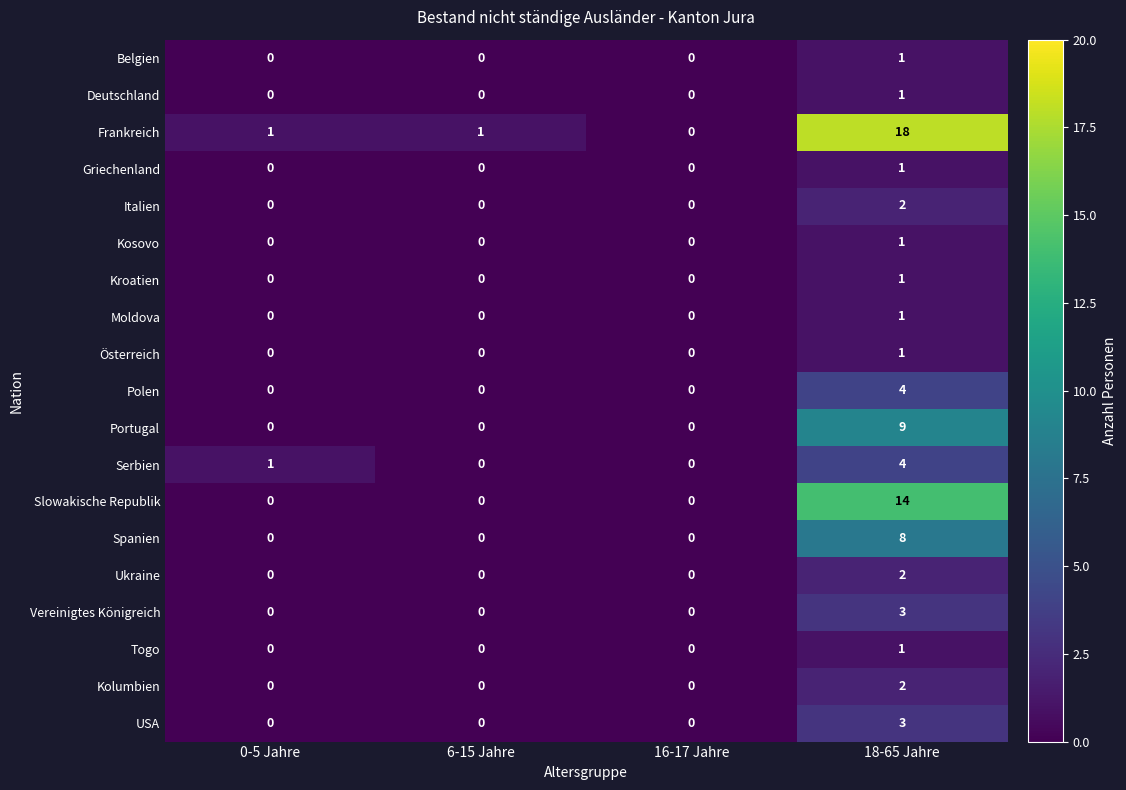

The value of Griechenland at 0-5 Jahre is 0. True or false?

True